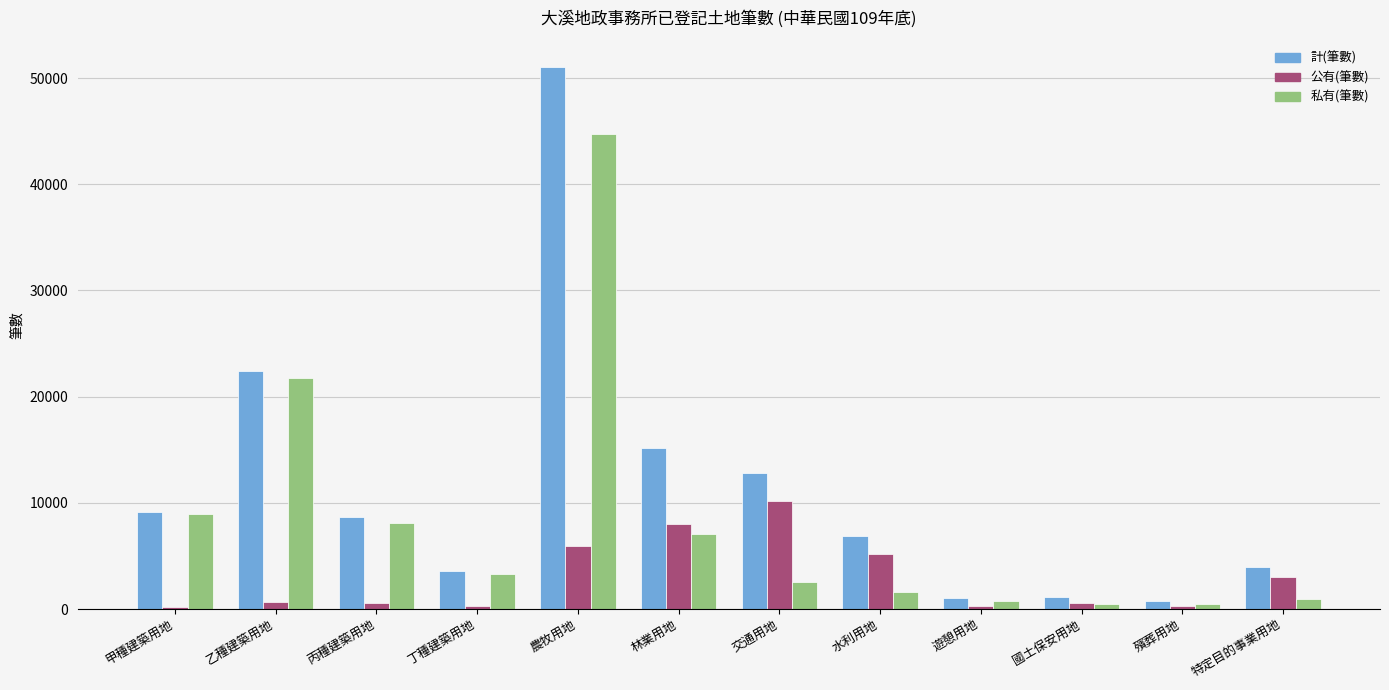

Does the chart contain stacked bars?

No